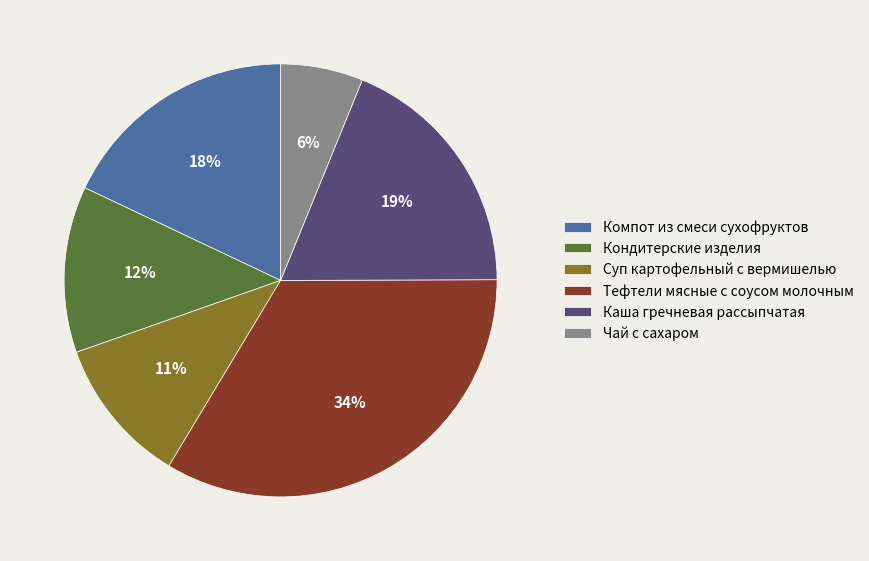

How many segments does this pie chart have?

6